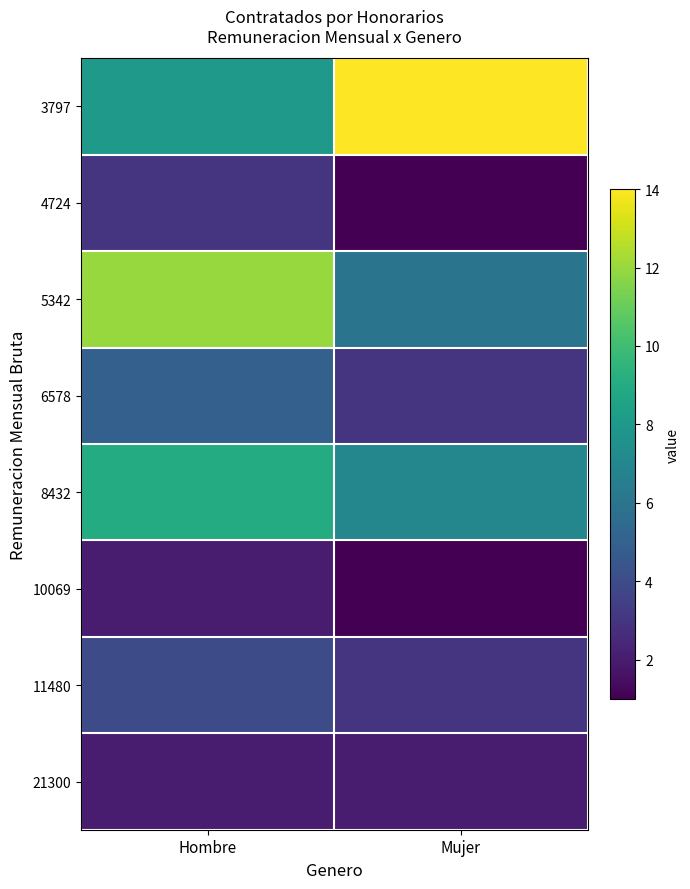

Rank the series by their maximum value, from highest to lowest.

3797, 5342, 8432, 6578, 11480, 4724, 10069, 21300